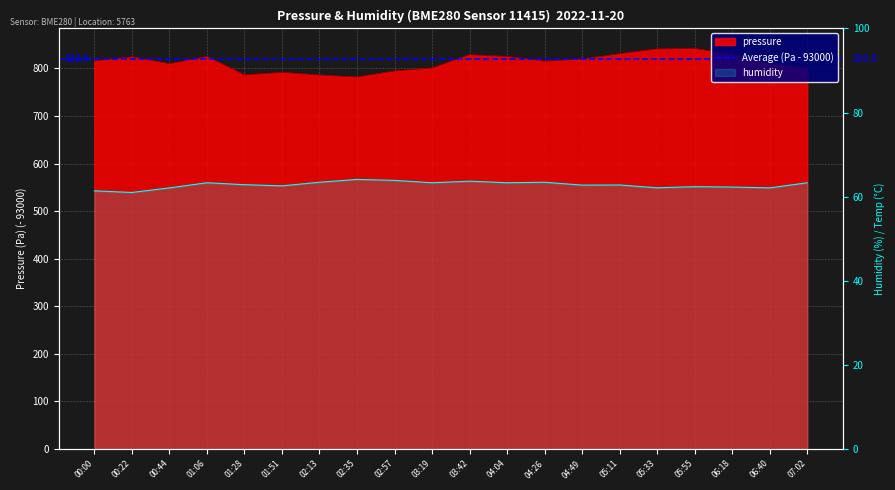

Which series has the widest spread of values?

pressure